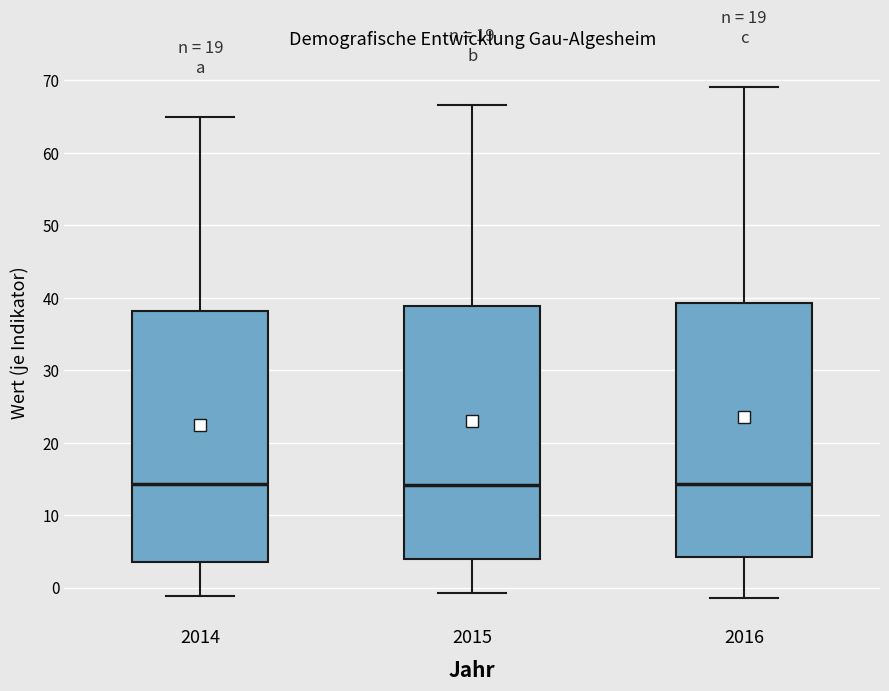

Where is the upper edge of the box at x = 2016 on the y-axis? The values are not printed on the chart, so give them approximately, as read against the axis.

39